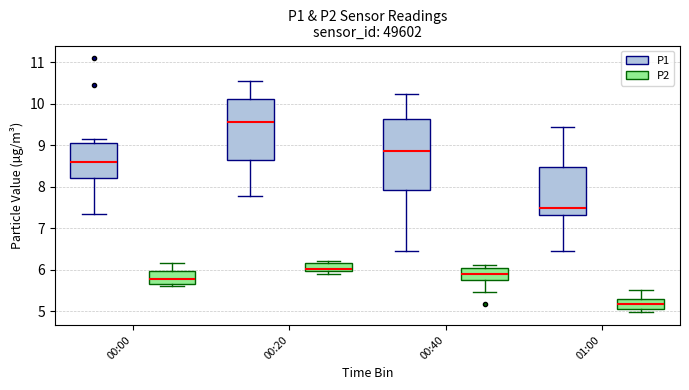

Which box is the tallest, from its lower edge to its upper edge?

00:40 (P1)